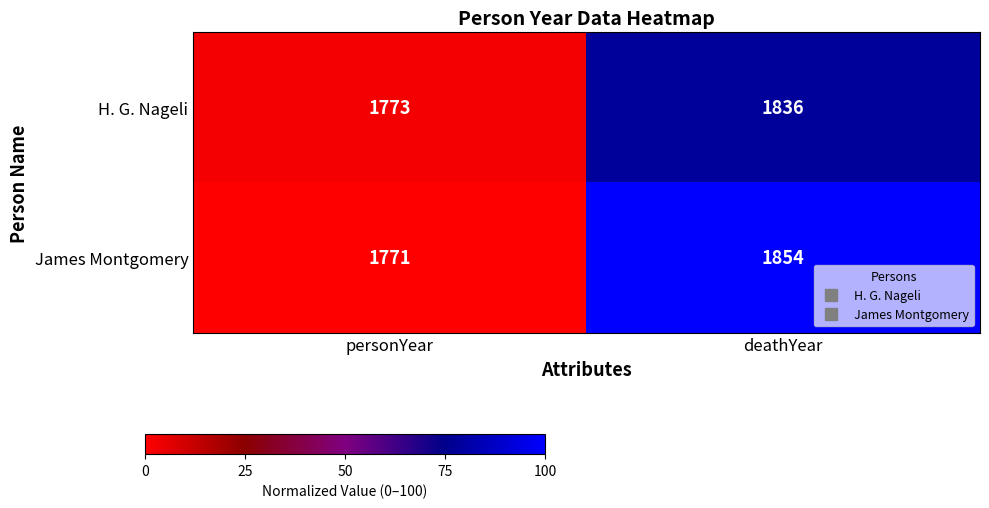

True or false: James Montgomery has a value of 1771 at personYear.

True